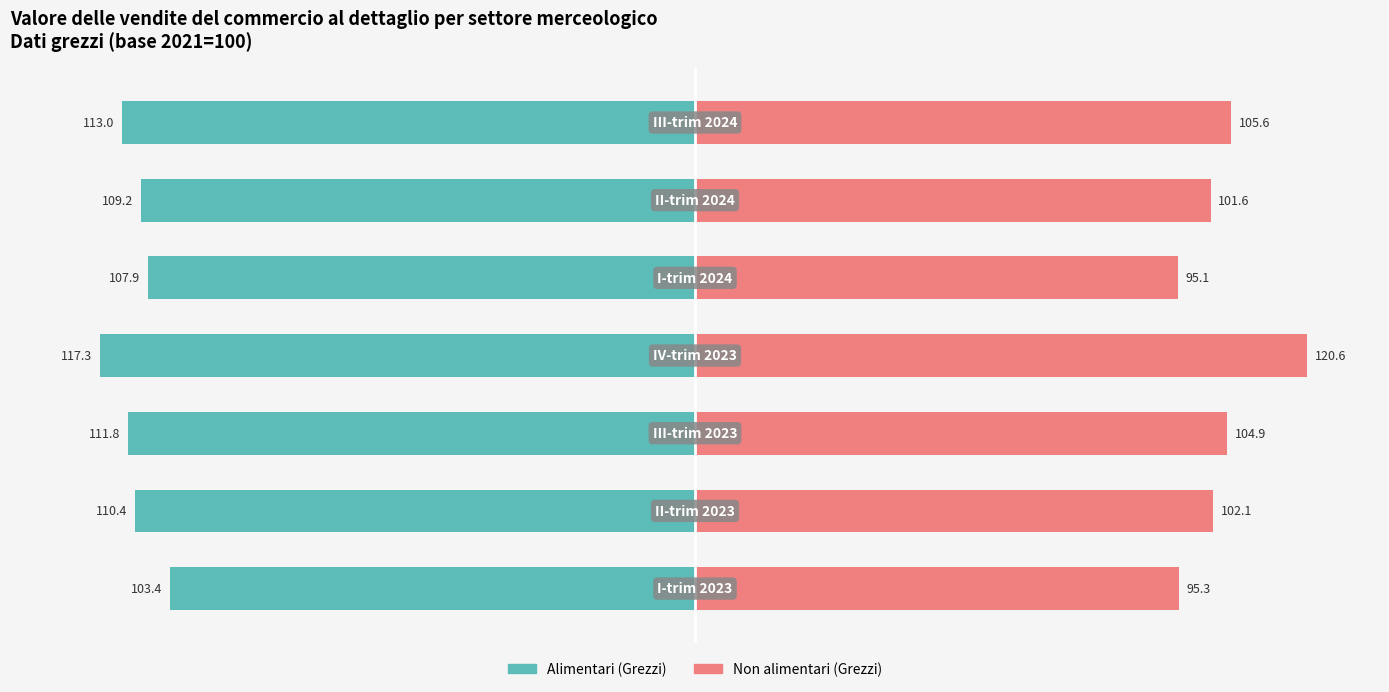

How many data points does each series have?

7